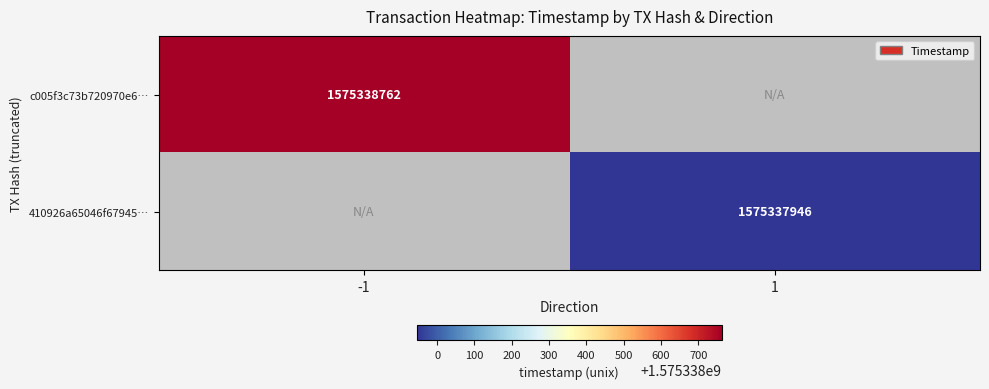

How many values in c005f3c73b720970e6301010e2a55b3664f2dc8 are above zero?

1